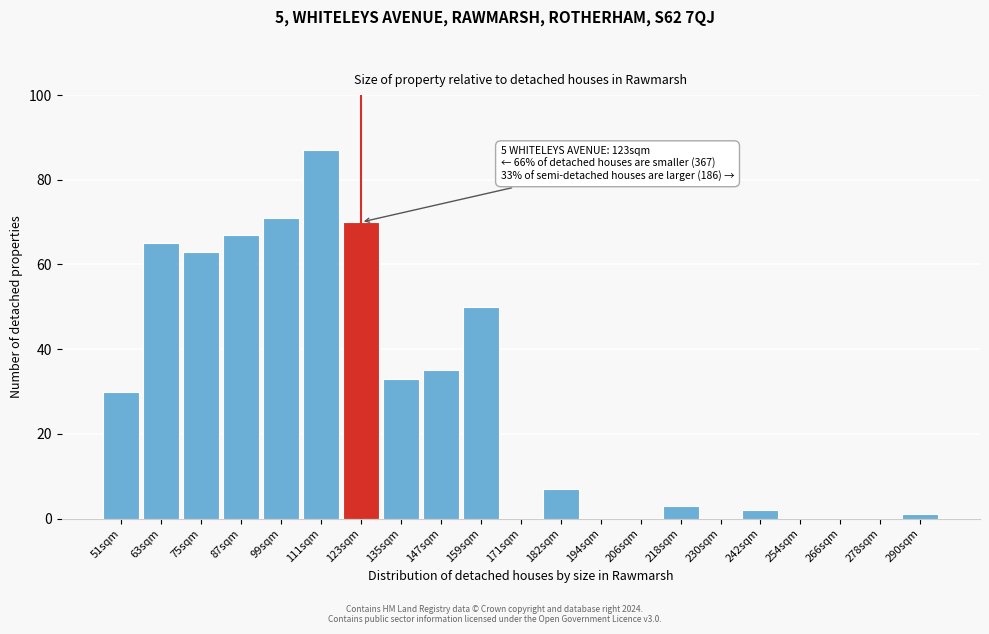

Reading left to right, transcribe all the data shown in this chart.

51sqm=30	63sqm=65	75sqm=63	87sqm=67	99sqm=71	111sqm=87	123sqm=70	135sqm=33	147sqm=35	159sqm=50	171sqm=0	182sqm=7	194sqm=0	206sqm=0	218sqm=3	230sqm=0	242sqm=2	254sqm=0	266sqm=0	278sqm=0	290sqm=1